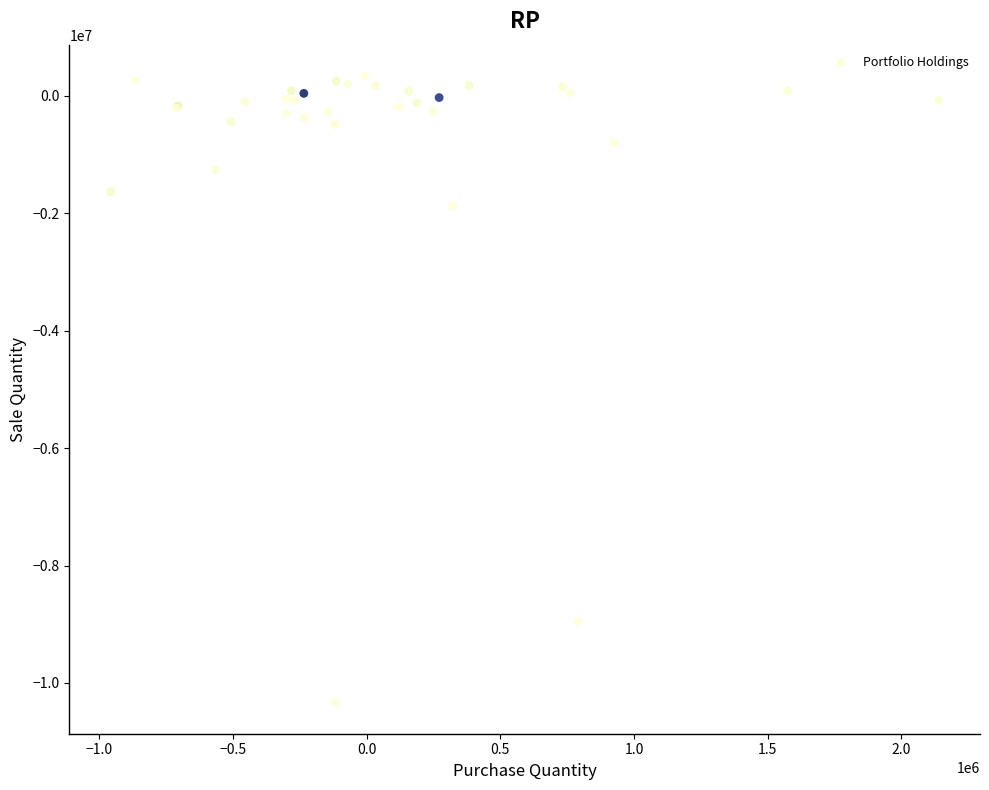

What Y value in the scatter plot is closest to -4996493?

-1867710.9